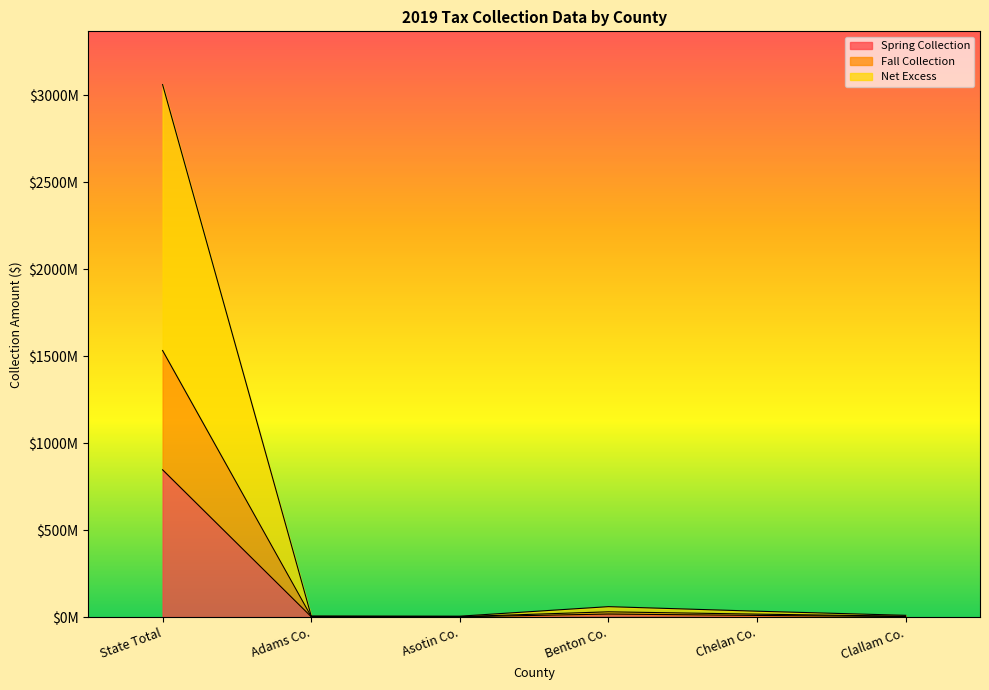

Does the chart display data point markers on the line(s)?

No